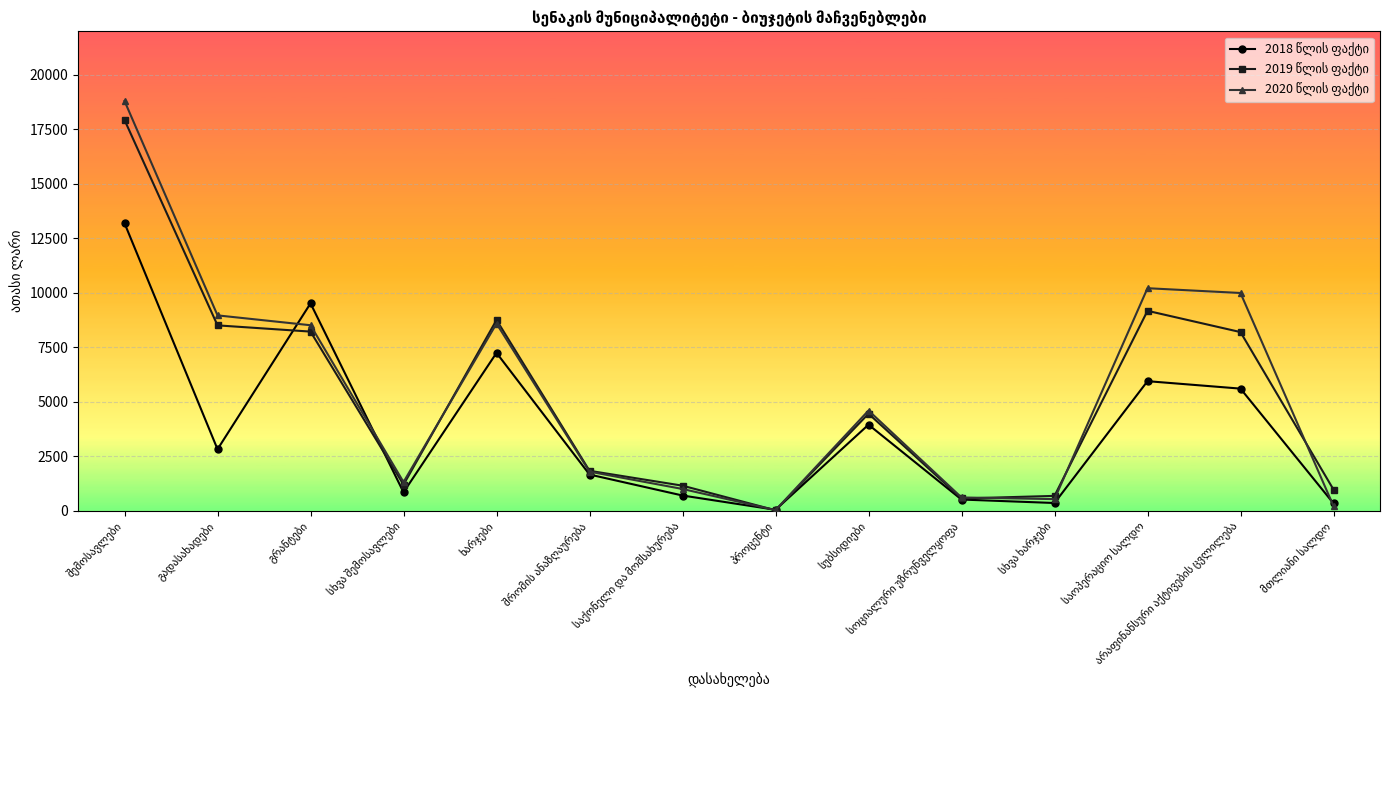

What is the maximum value shown in the chart?

18804.5